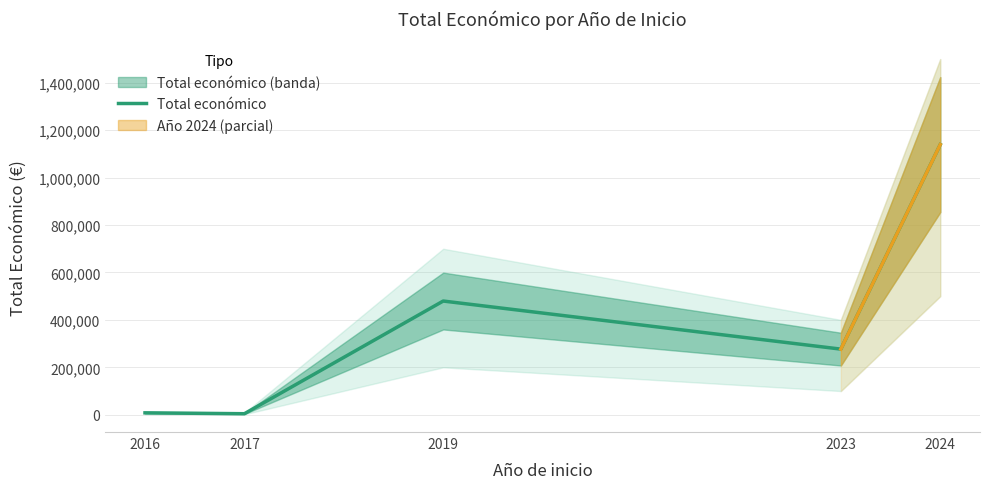

Where is the first local minimum?

2017